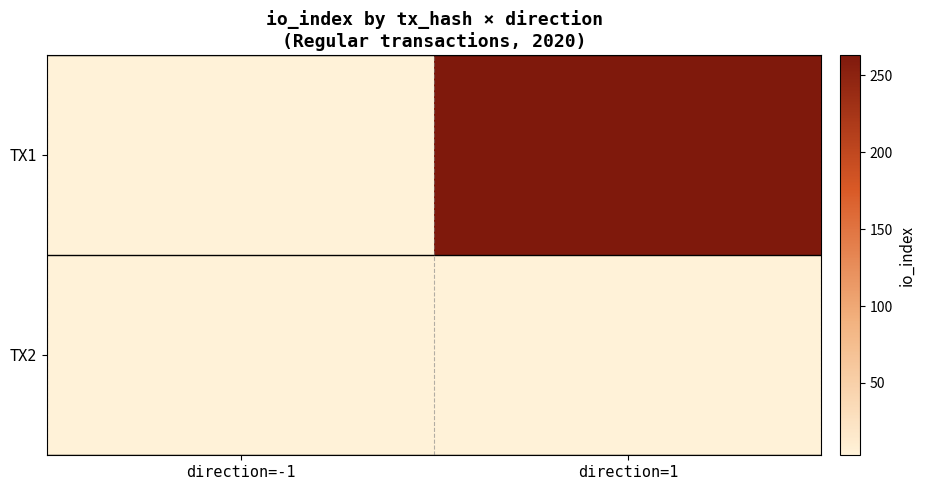

What is the difference between the highest and lowest values at direction=-1?

2